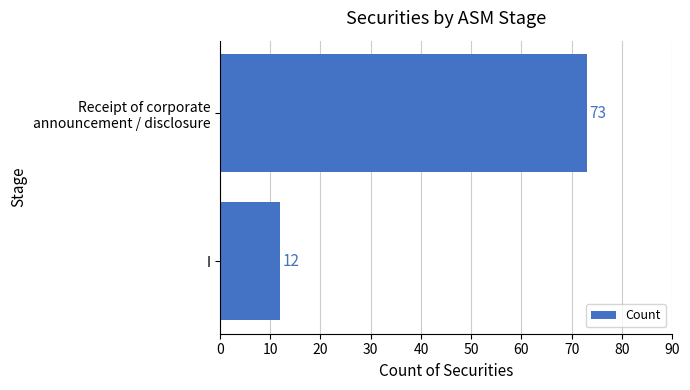

Where is the data nearest to the value 42?

I